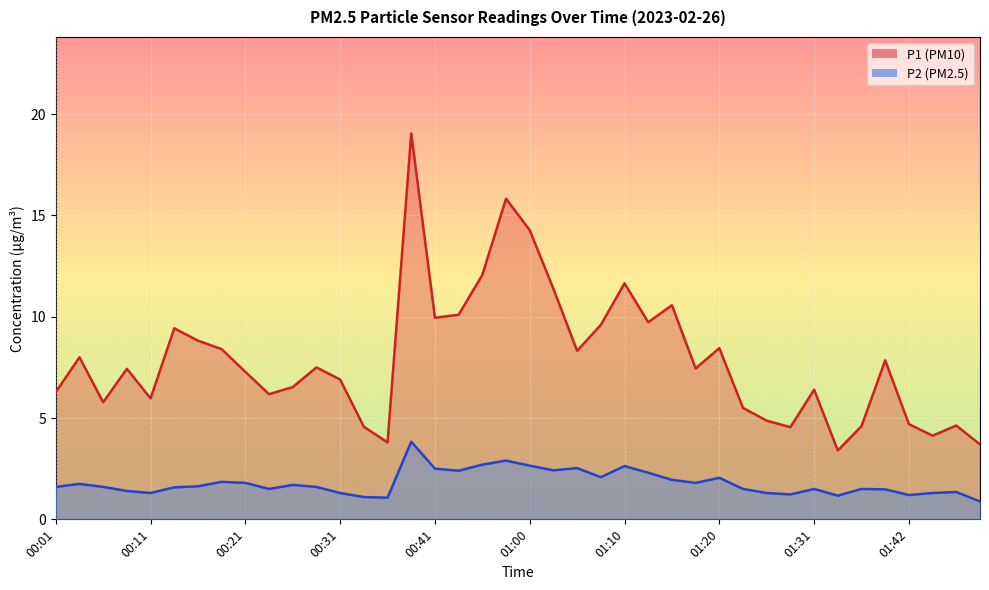

How many lines are shown in the chart?

2